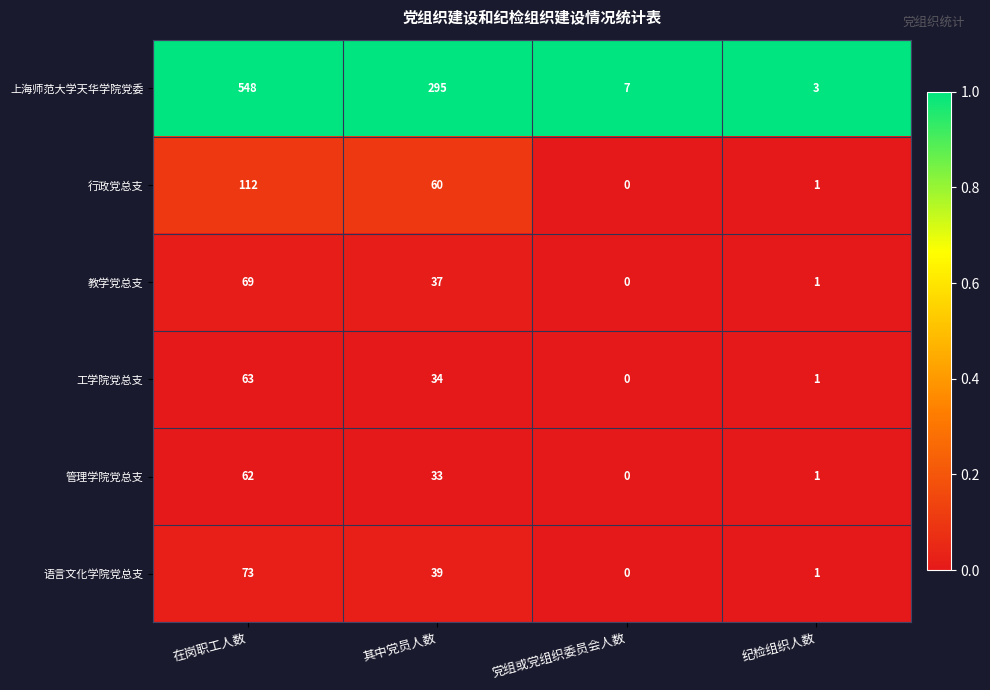

Which series has the largest range (max minus min)?

上海师范大学天华学院党委